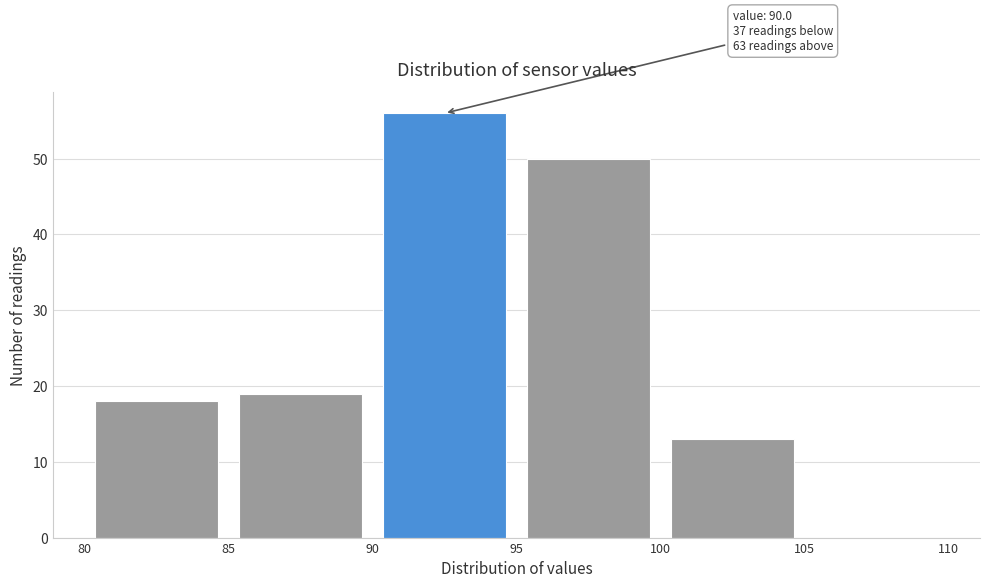

Over which range of the x-axis is the bar tallest?

90 to 95